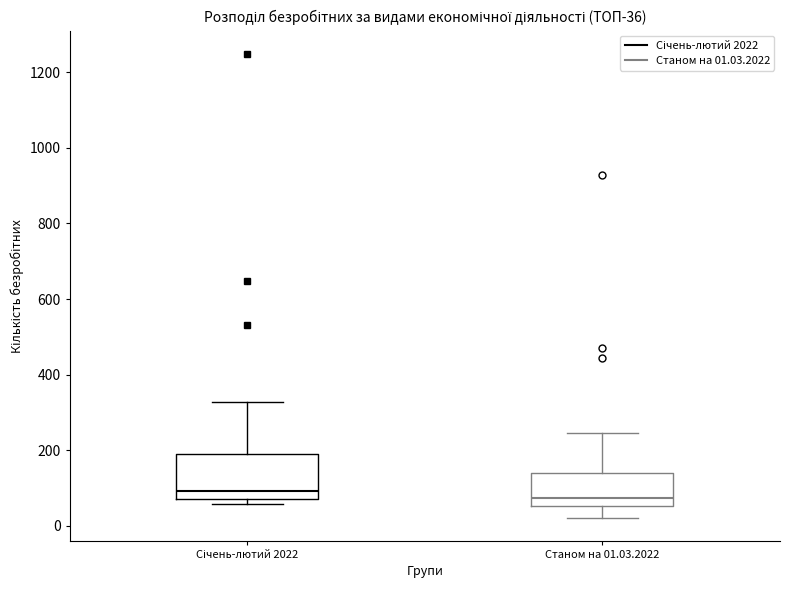

Comparing the boxes themselves (not the whiskers), which one is the tallest?

Січень-лютий 2022